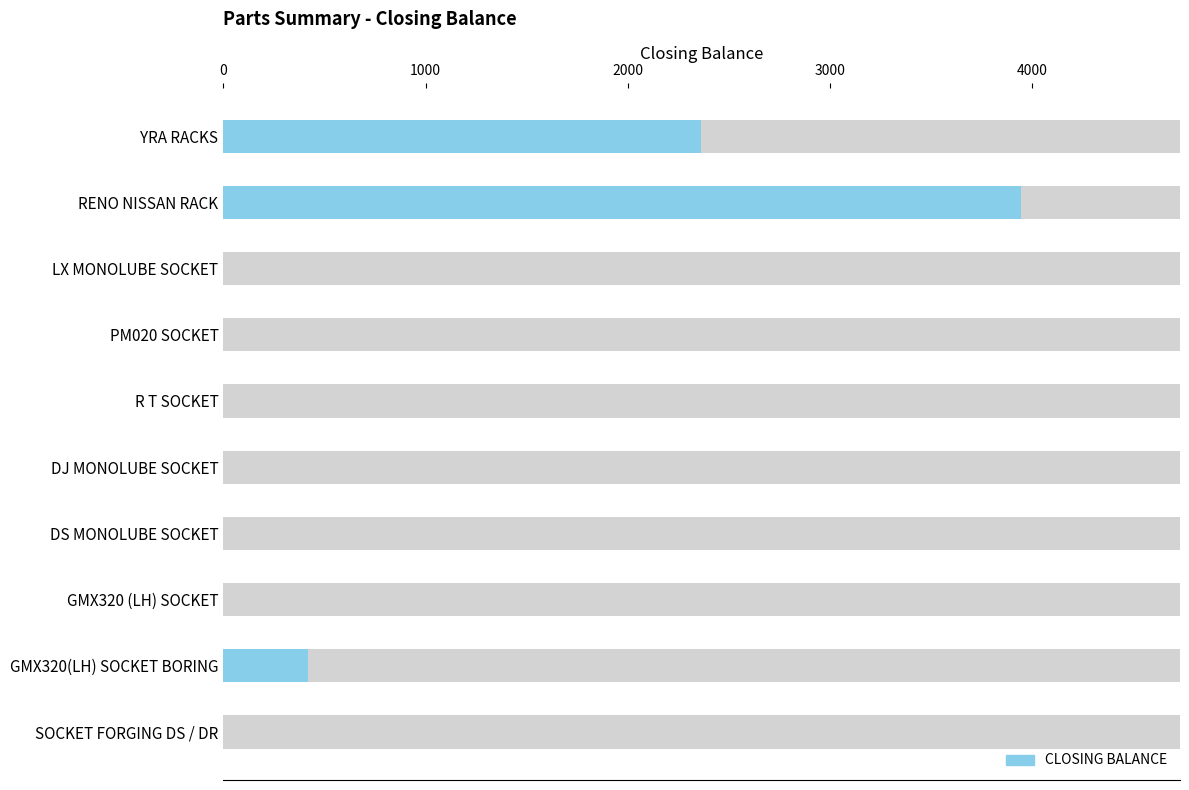

True or false: the data shows -2108 at SOCKET FORGING DS / DR.

False